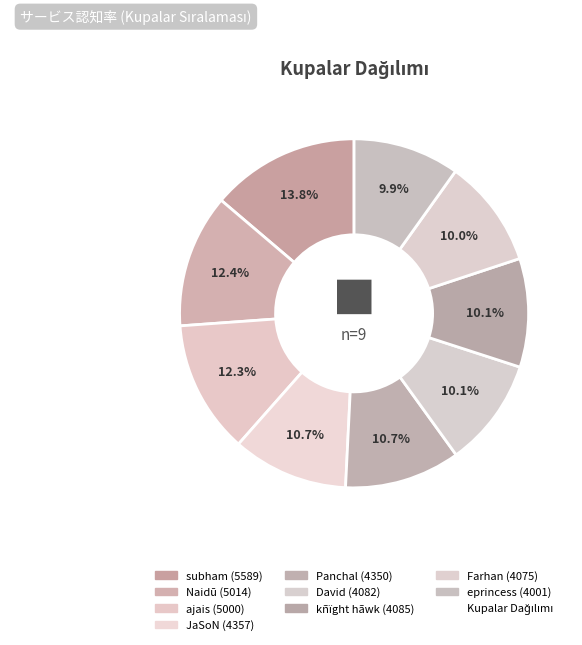

To the nearest percent, what is the difference between the largest and smallest slice percentages?

4%